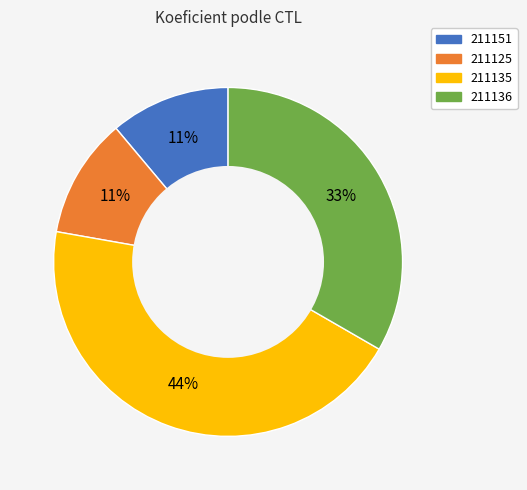

Is the sum of 211136 and 211151 greater than half?

No